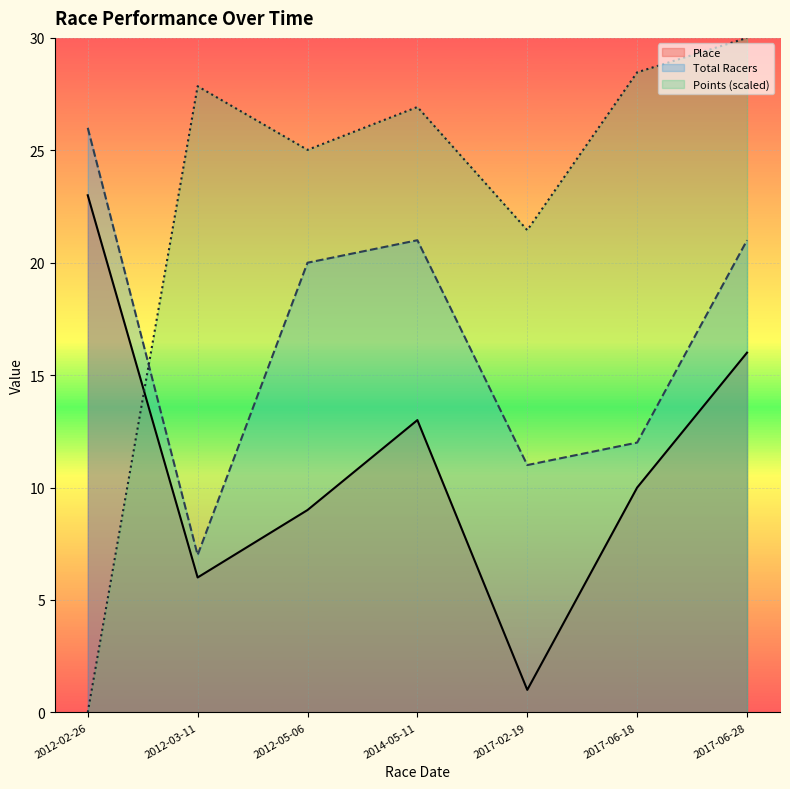

Reading left to right, what are all the values shown in this chart?

Place: 23.0	6.0	9.0	13.0	1.0	10.0	16.0
Total Racers: 26.0	7.0	20.0	21.0	11.0	12.0	21.0
Points (scaled): 0.0	27.9	25.0	26.9	21.4	28.5	30.0